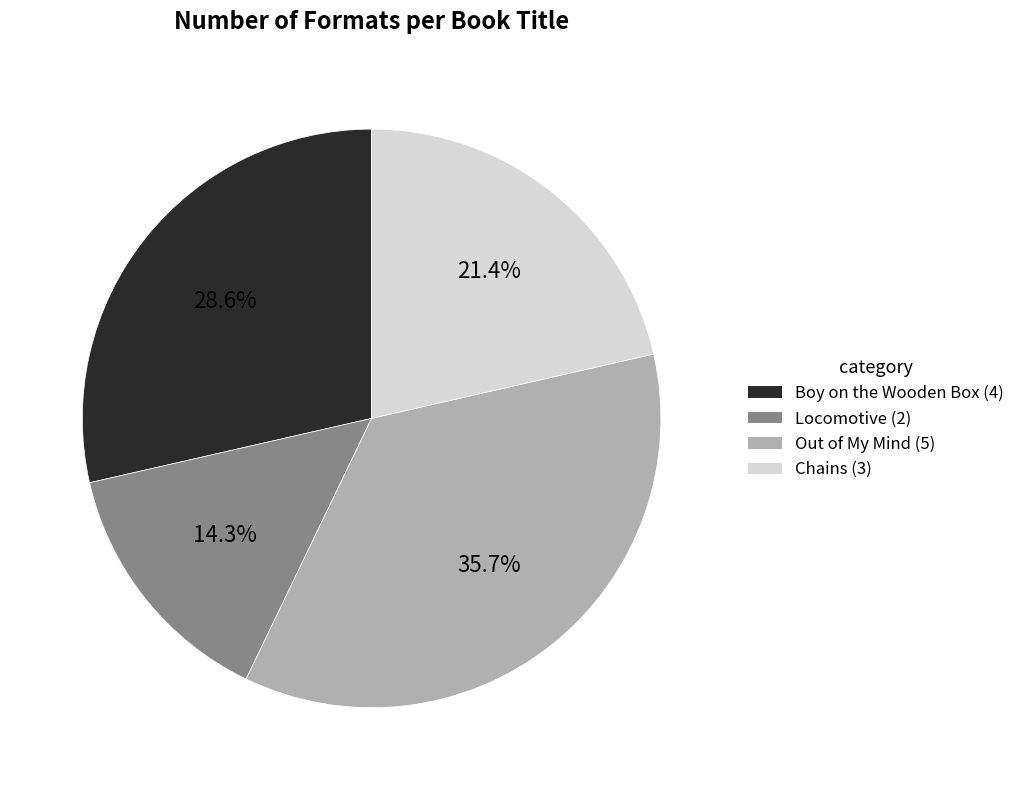

Rank the categories by value from highest to lowest.

Out of My Mind, Boy on the Wooden Box, Chains, Locomotive